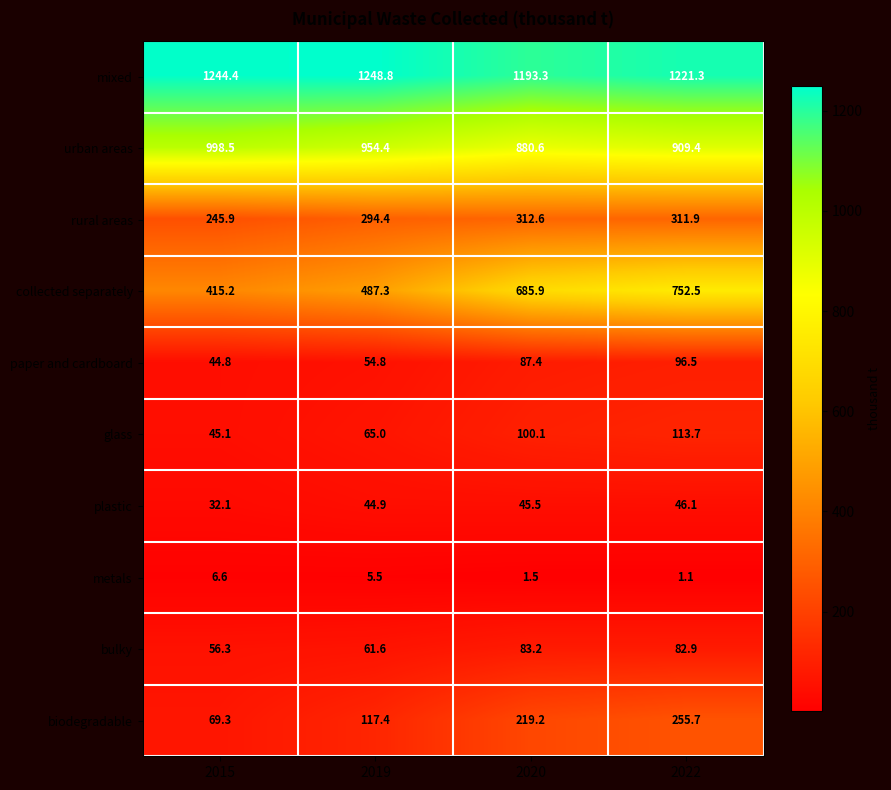

True or false: metals has a value of 5.5 at 2019.

True